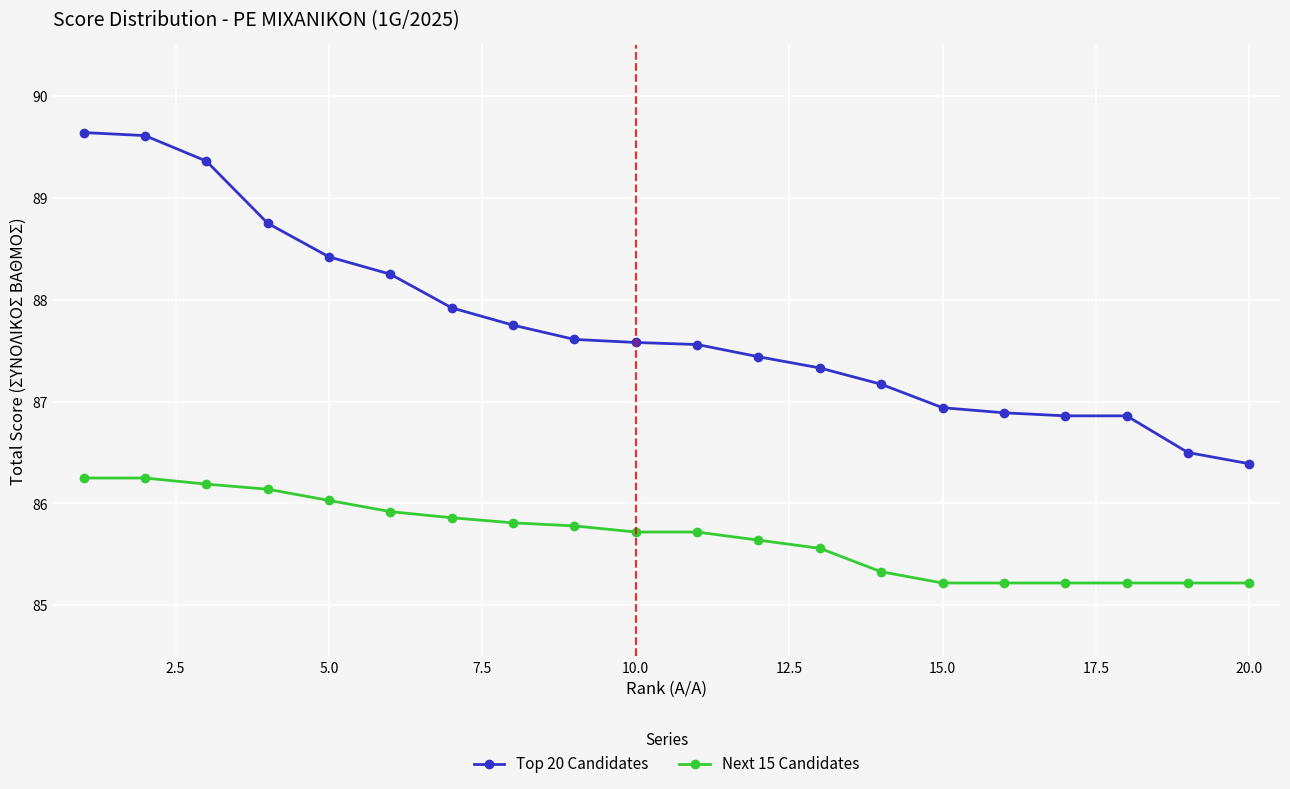

What is the sum of all Next 15 Candidates values?

1713.5